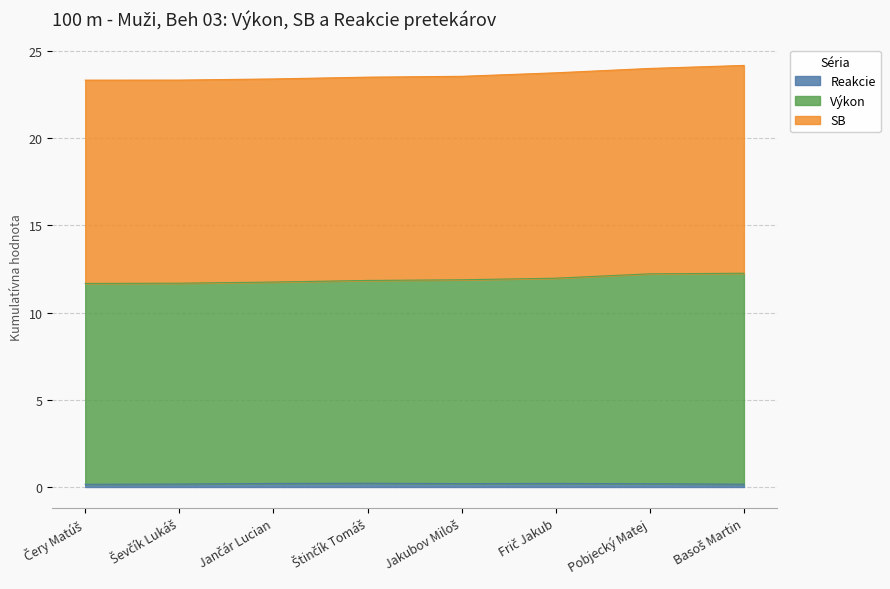

Does the chart display data point markers on the line(s)?

No